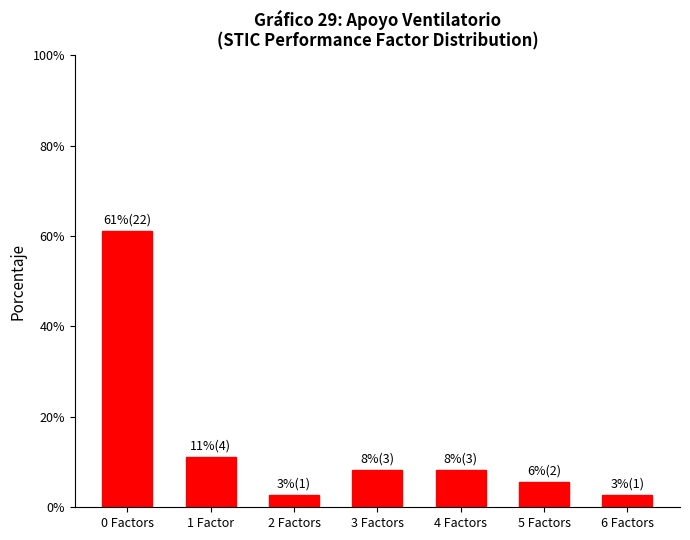

What is the sum of all values?

100.0